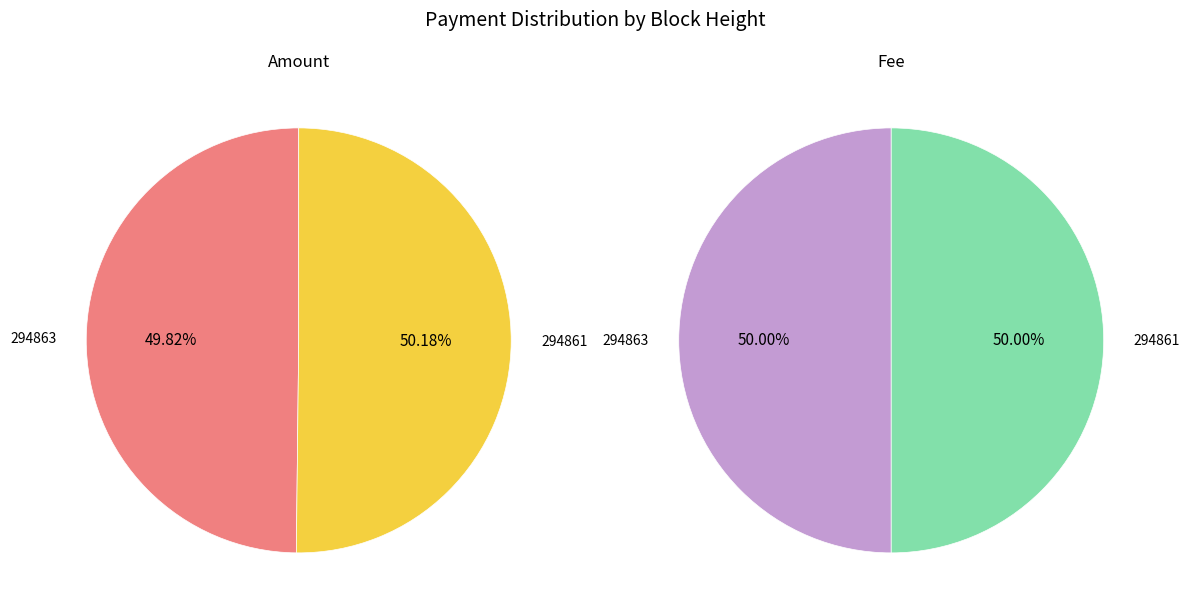

Is it true that 294863 is 50% of the pie?

True